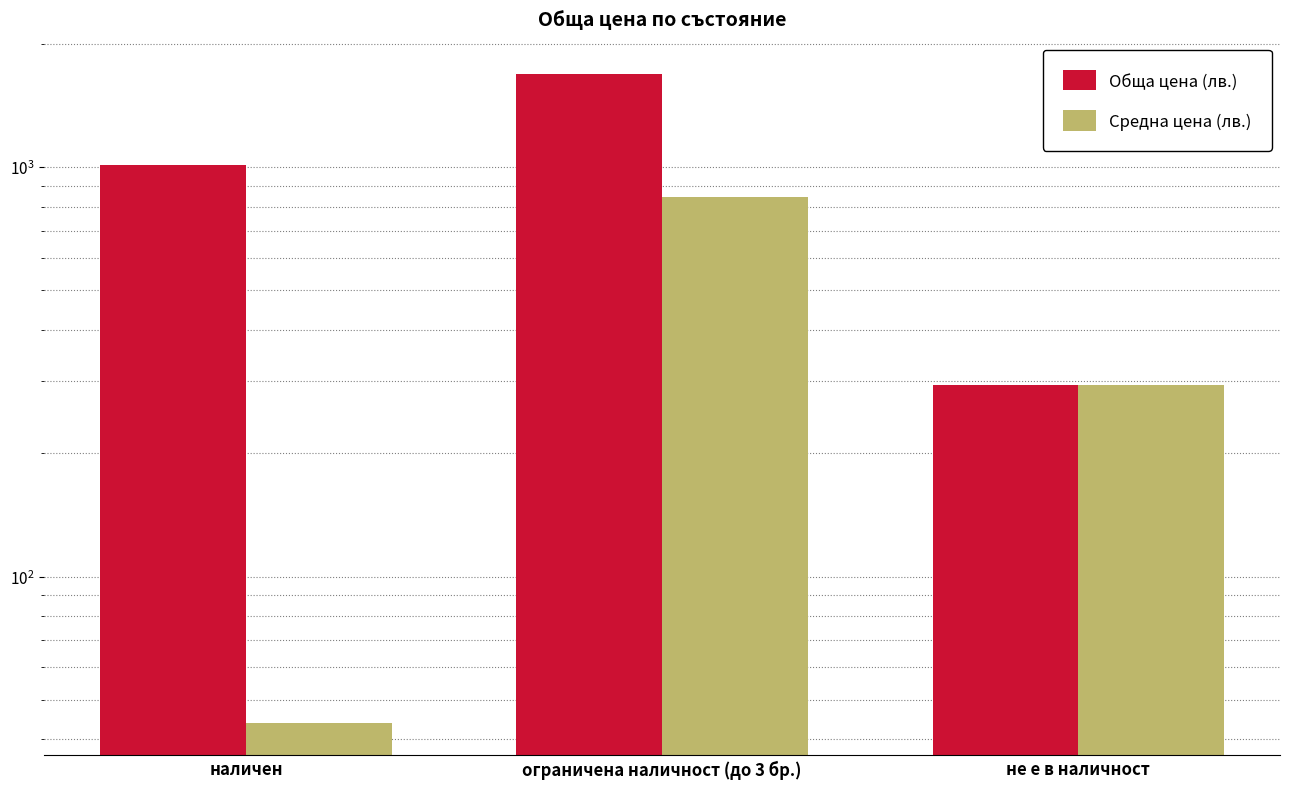

Reading left to right, extract all data points from this chart.

Обща цена (лв.): наличен=1012.8	ограничена наличност (до 3 бр.)=1687.8	не е в наличност=294.0
Средна цена (лв.): наличен=44.0	ограничена наличност (до 3 бр.)=843.9	не е в наличност=294.0